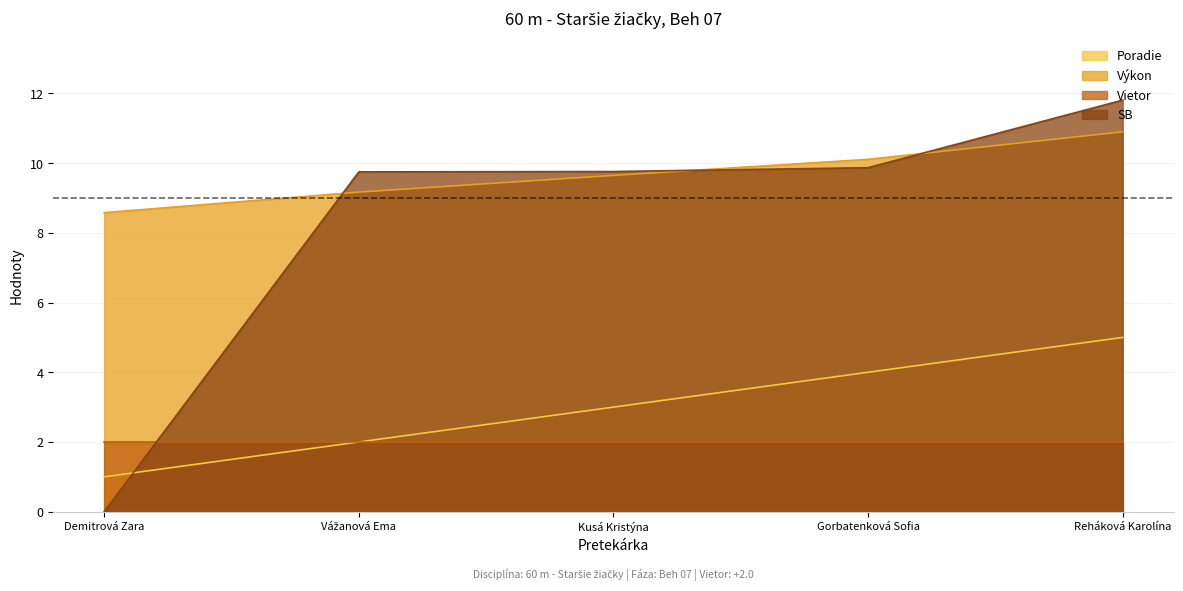

Count the Poradie values in the range 2 to 4.

3